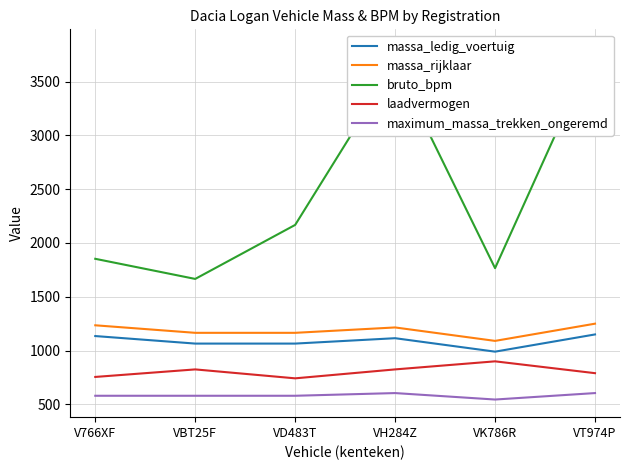

What is the spread (max minus min) of values at VD483T?

1588